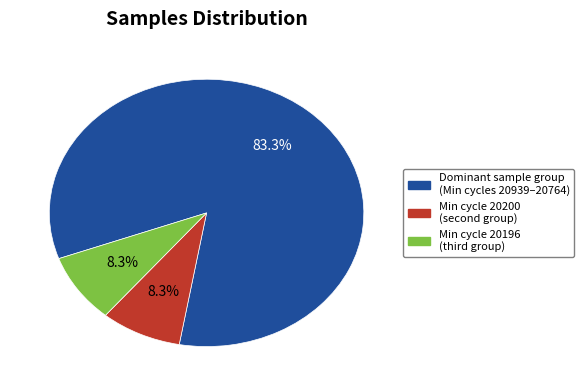

Does any single category account for the majority?

Yes